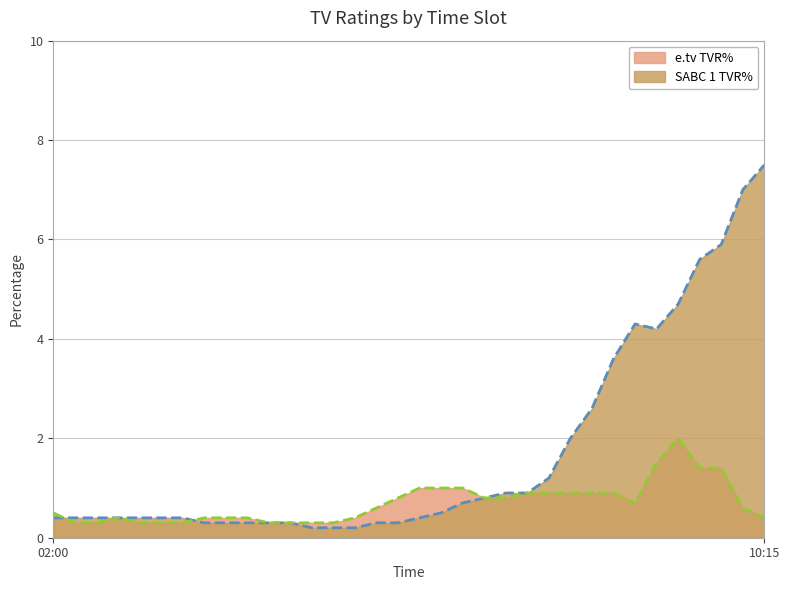

What is the average value of the SABC 1 TVR% series?

1.7